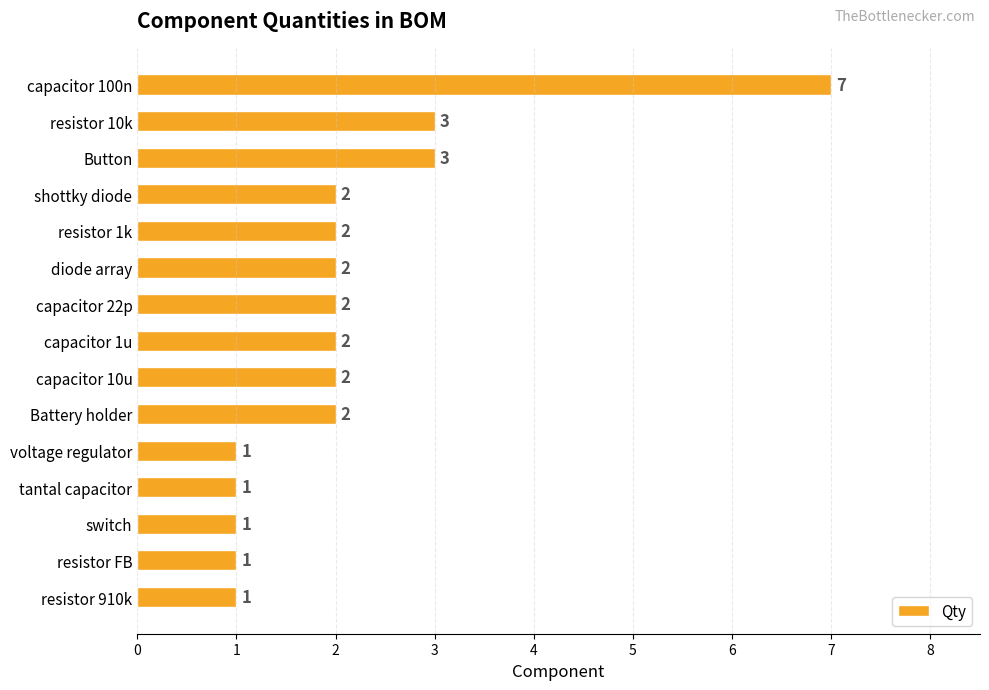

Count the values in the range 1 to 2.

12